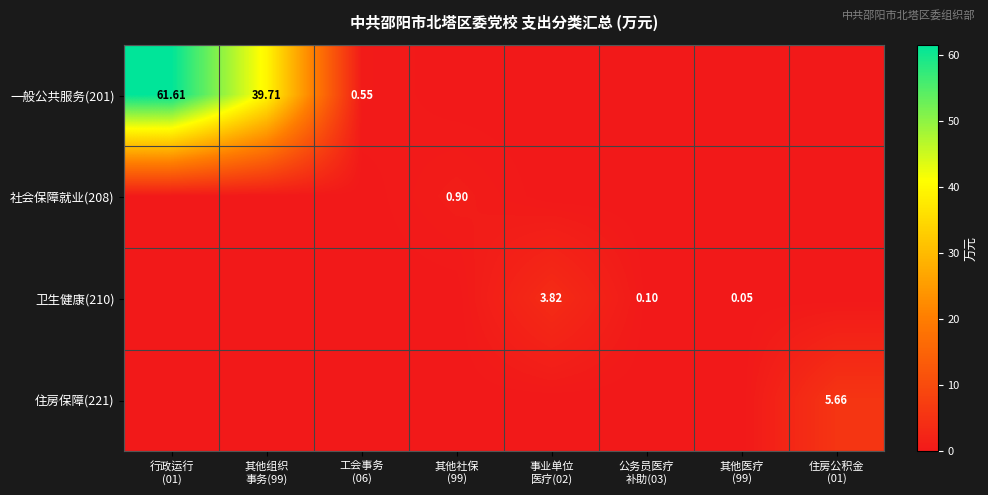

What is the spread (max minus min) of values at 行政运行
(01)?

61.6